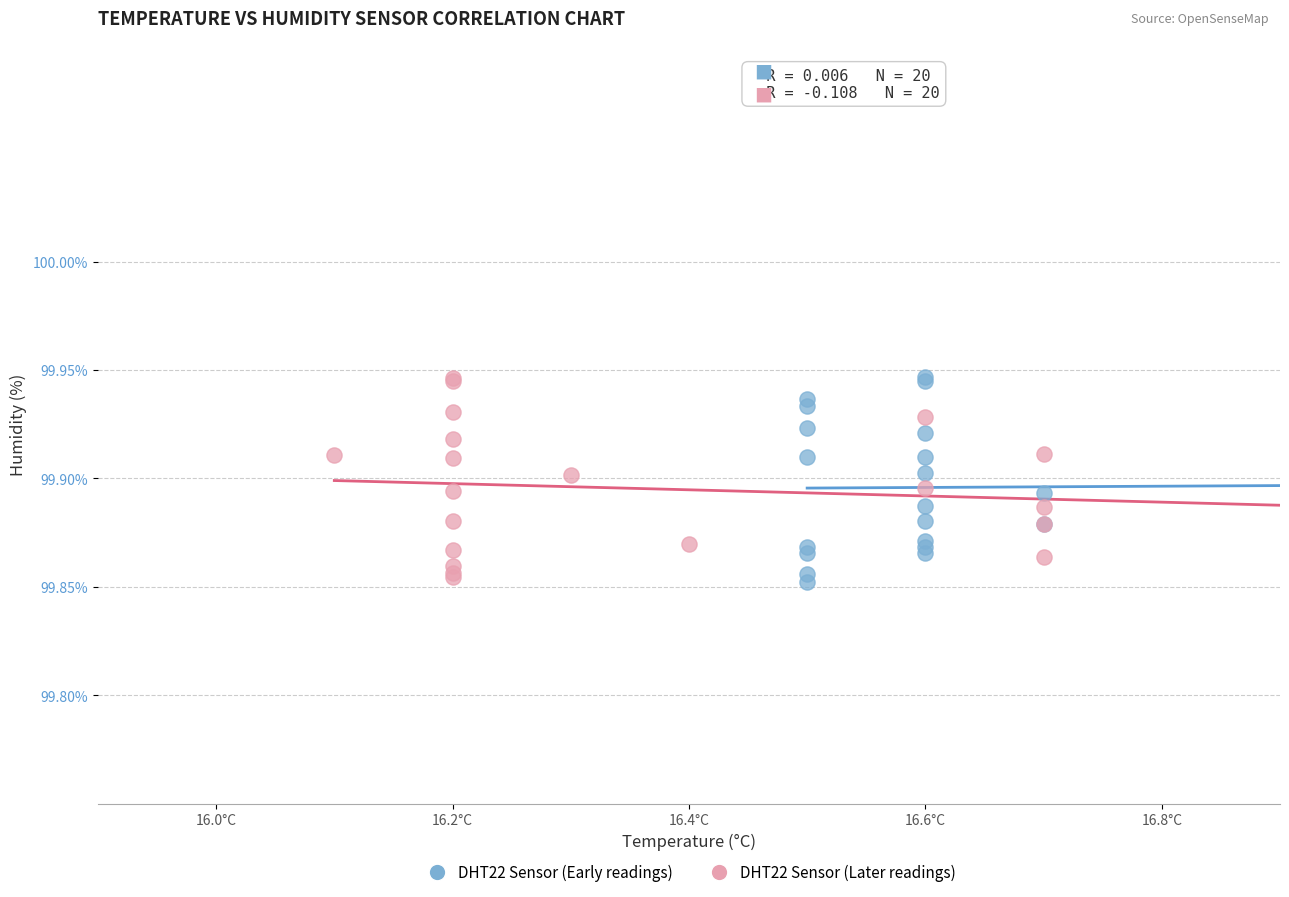

What are all the series names shown in the legend?

DHT22 Sensor (Early readings), DHT22 Sensor (Later readings)